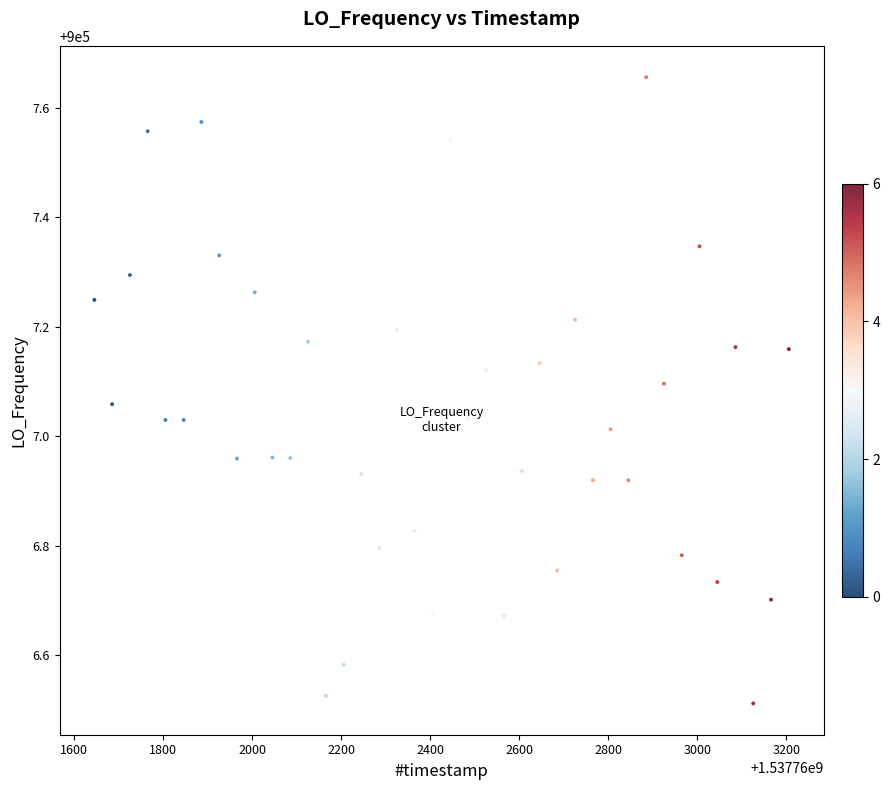

How many points are shown in the scatter plot?

40